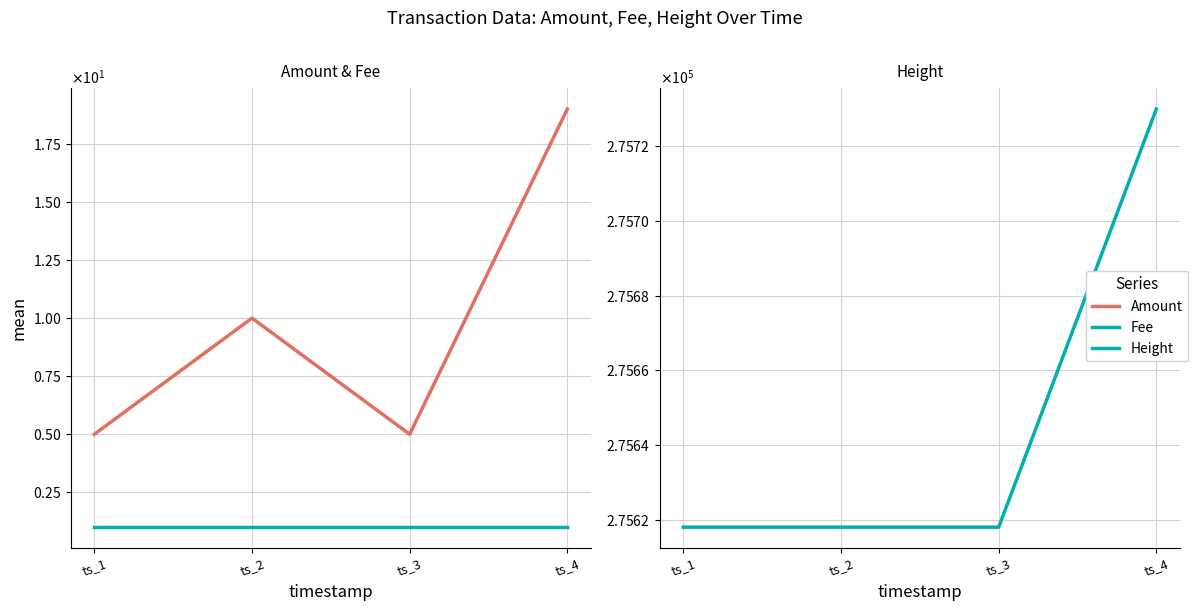

How many lines are shown in the chart?

3